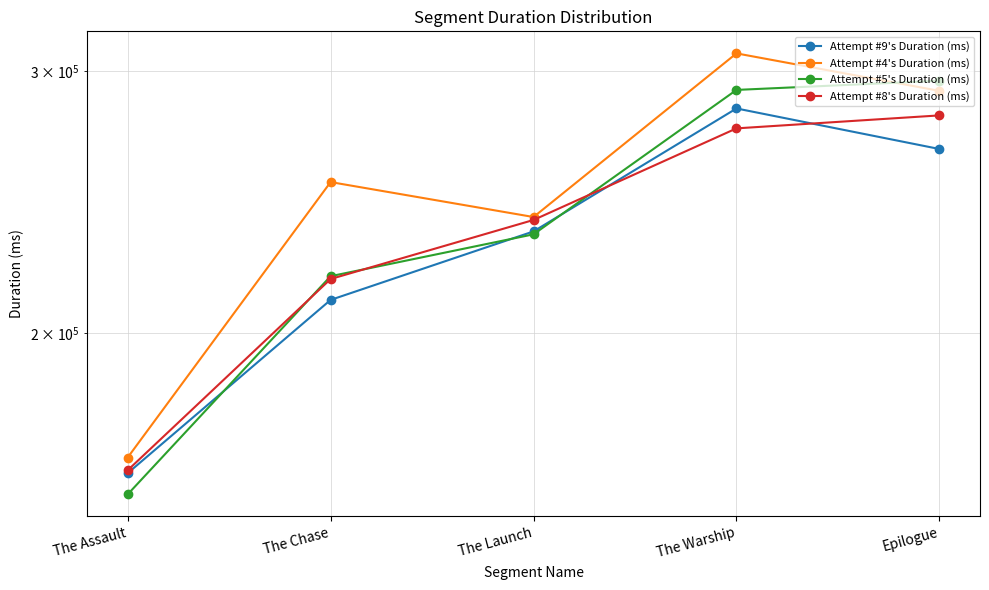

Which has a higher value, The Chase or Epilogue?

Epilogue